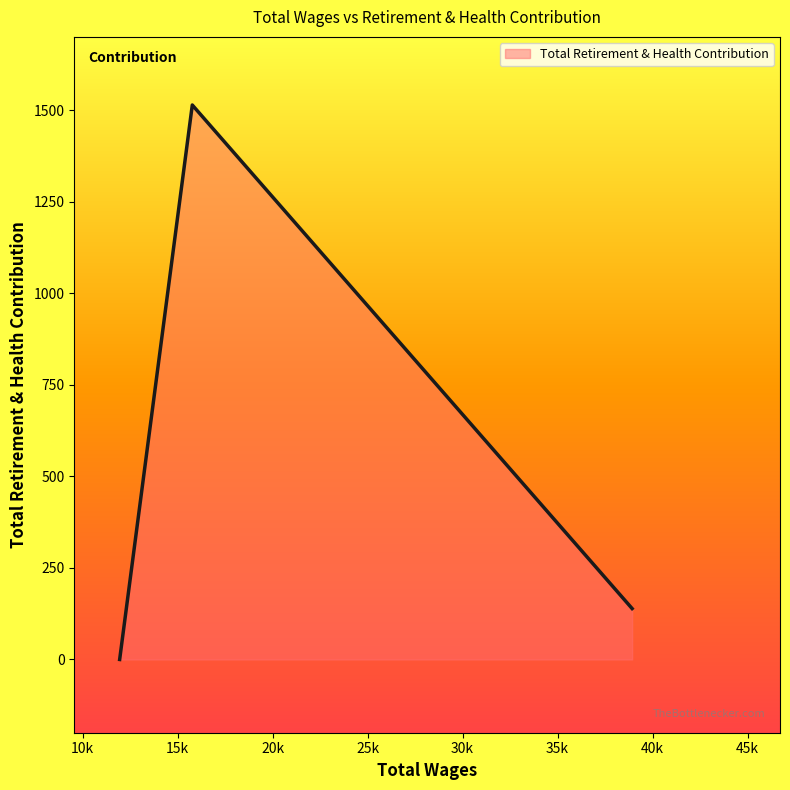

How many values are below 139?

1